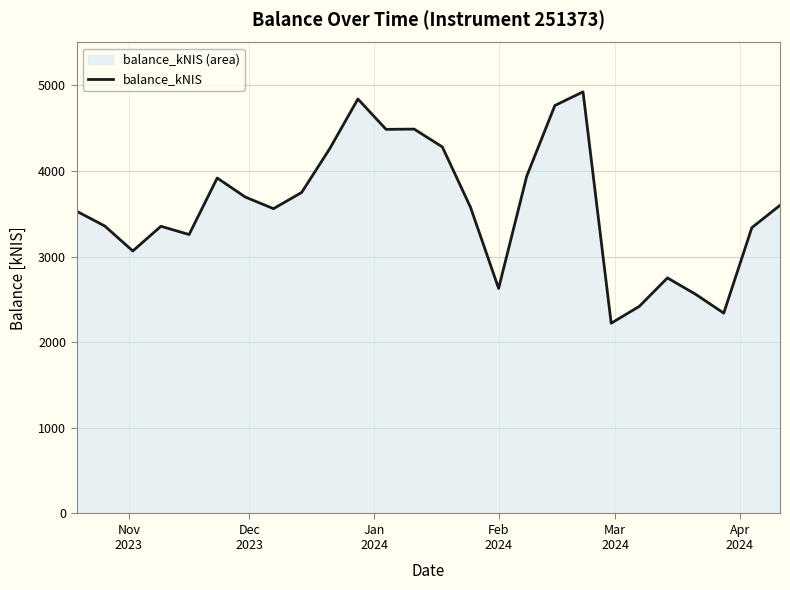

What is the difference between the maximum and minimum values?

2701.8